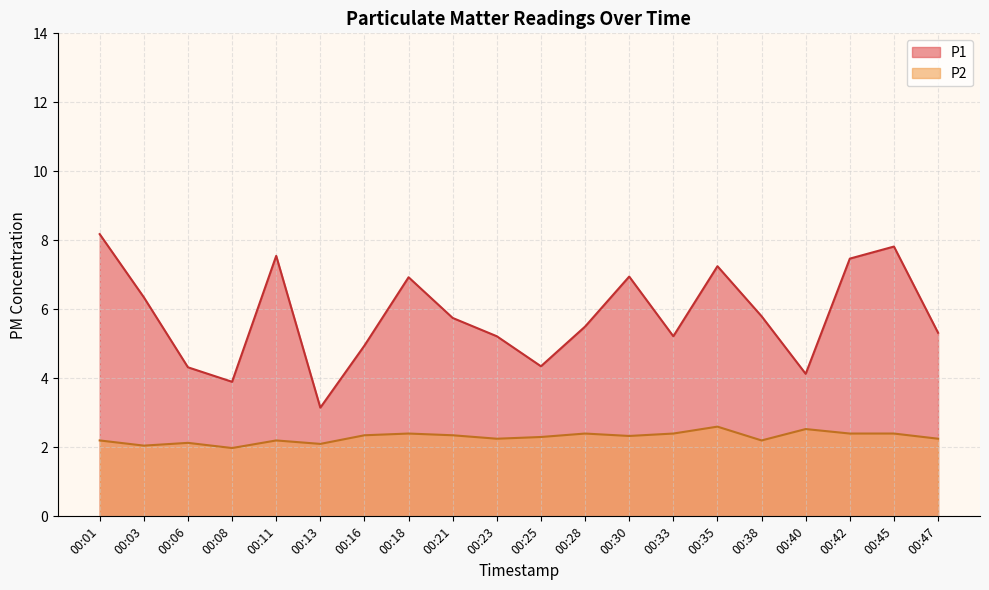

Rank the series at 00:28 from lowest to highest value.

P2, P1